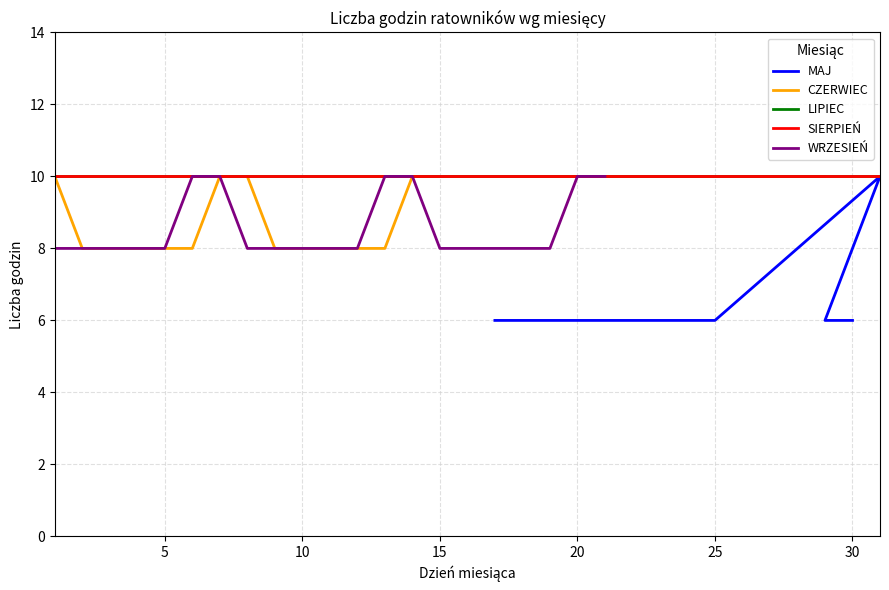

Which has a higher value, 15 or 5?

15